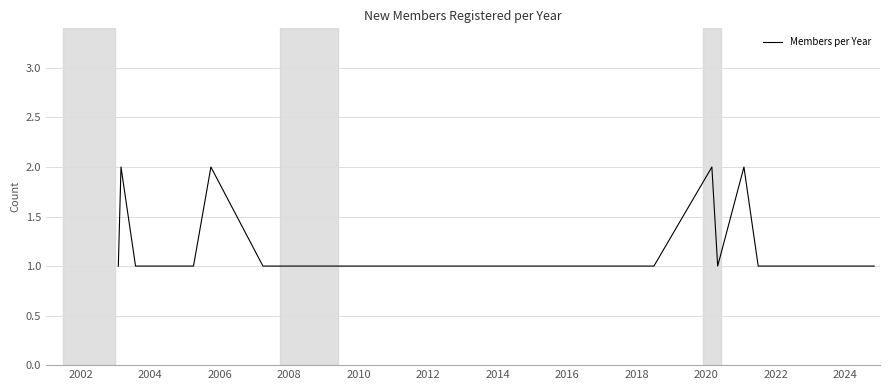

What is the maximum value shown in the chart?

2